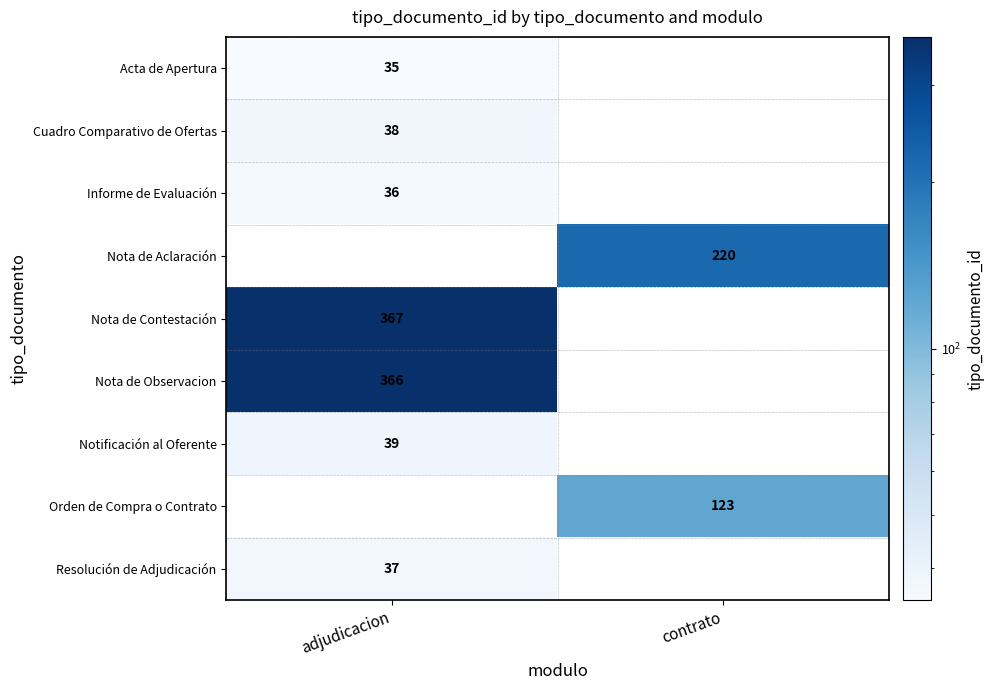

The Cuadro Comparativo de Ofertas series shows 50 at adjudicacion. True or false?

False